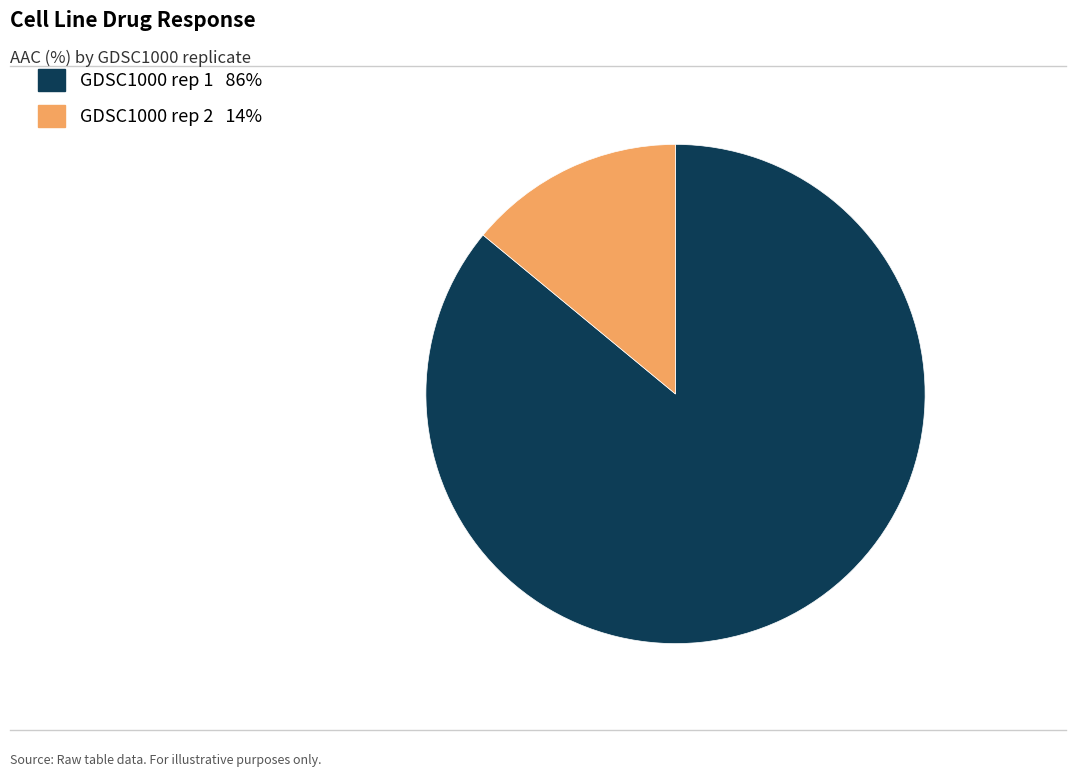

What is the smallest slice in the pie chart?

GDSC1000 rep 2